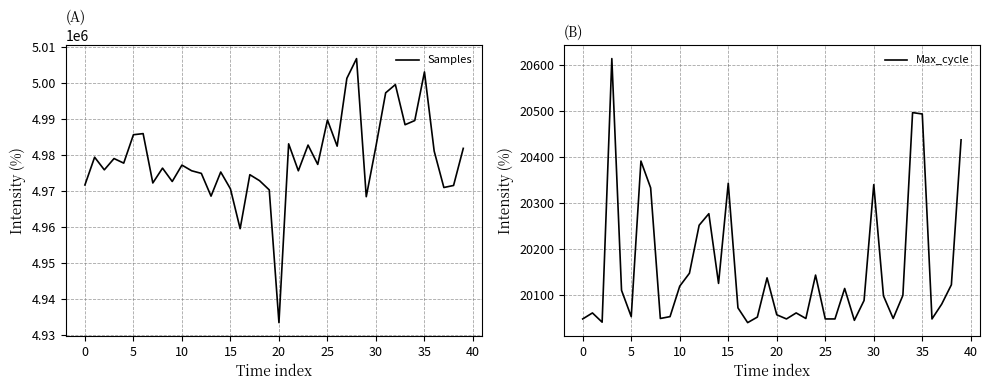

True or false: Max_cycle and Samples cross at least once.

False